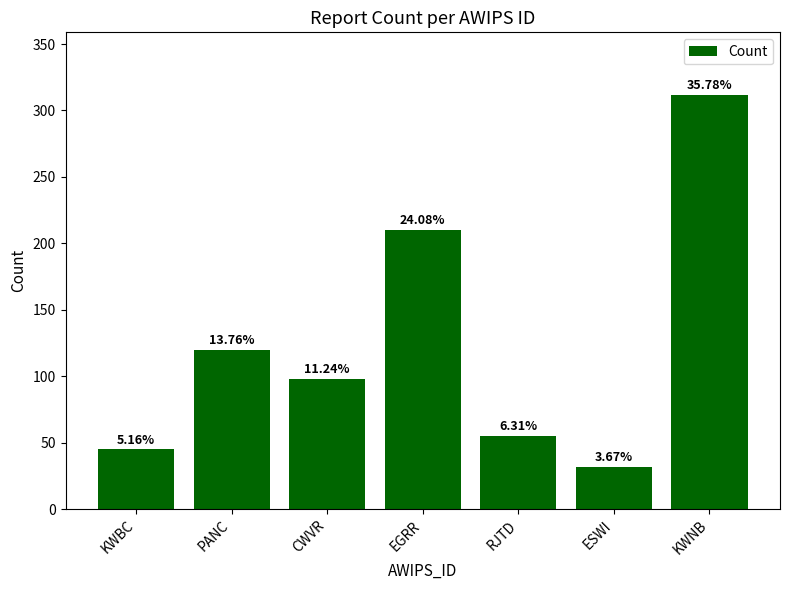

Rank the categories by value from lowest to highest.

ESWI, KWBC, RJTD, CWVR, PANC, EGRR, KWNB